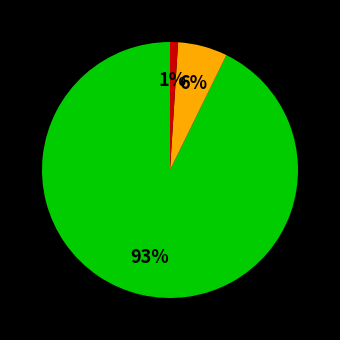

To the nearest percent, what is the difference between the largest and smallest slice percentages?

92%